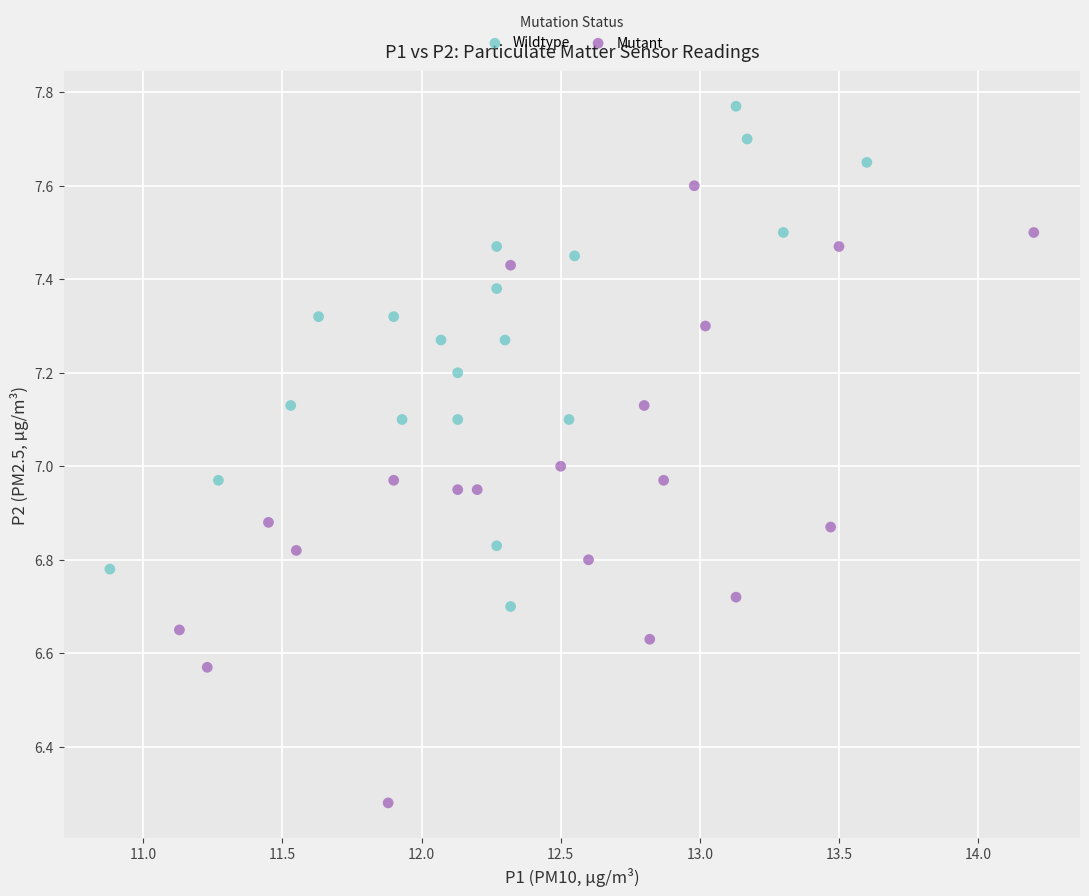

What are all the series names shown in the legend?

Wildtype, Mutant